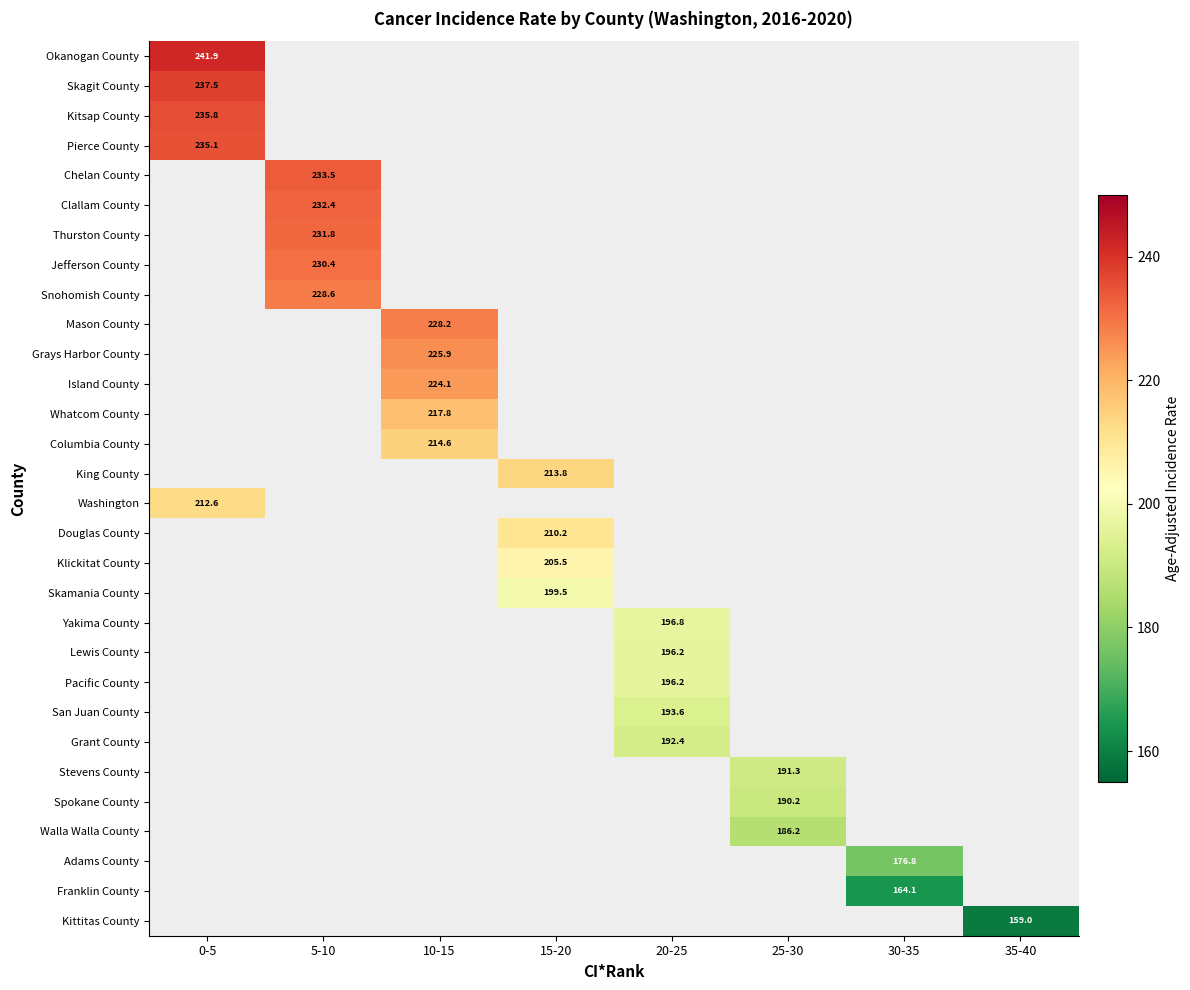

Which series has the largest range (max minus min)?

Okanogan County